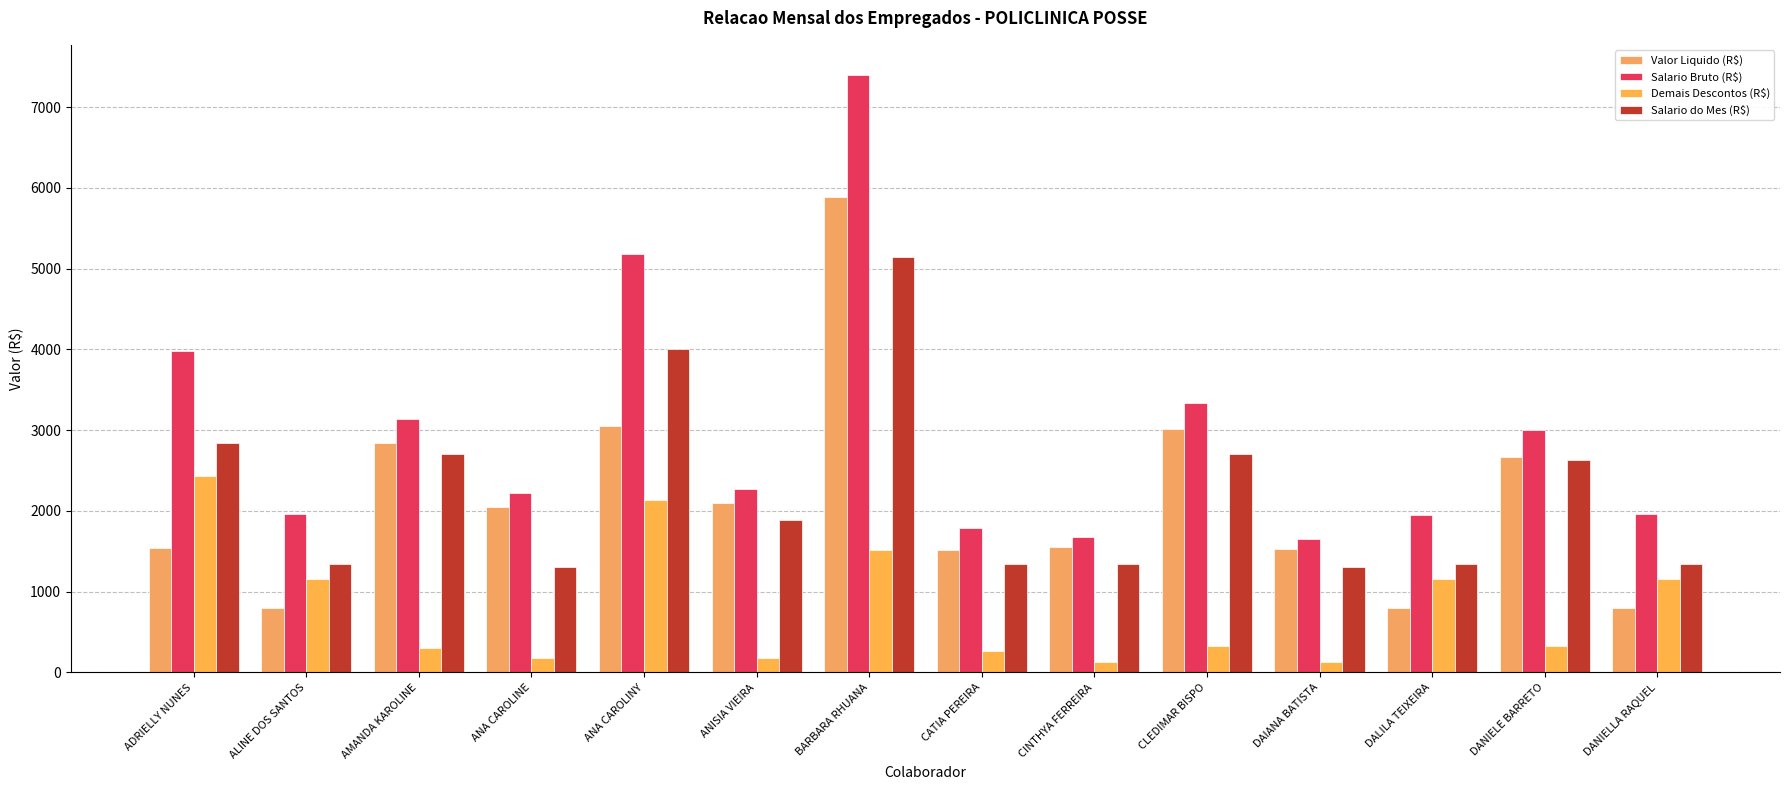

Which category has the lowest value in the Salario Bruto (R$) series?

DAIANA BATISTA